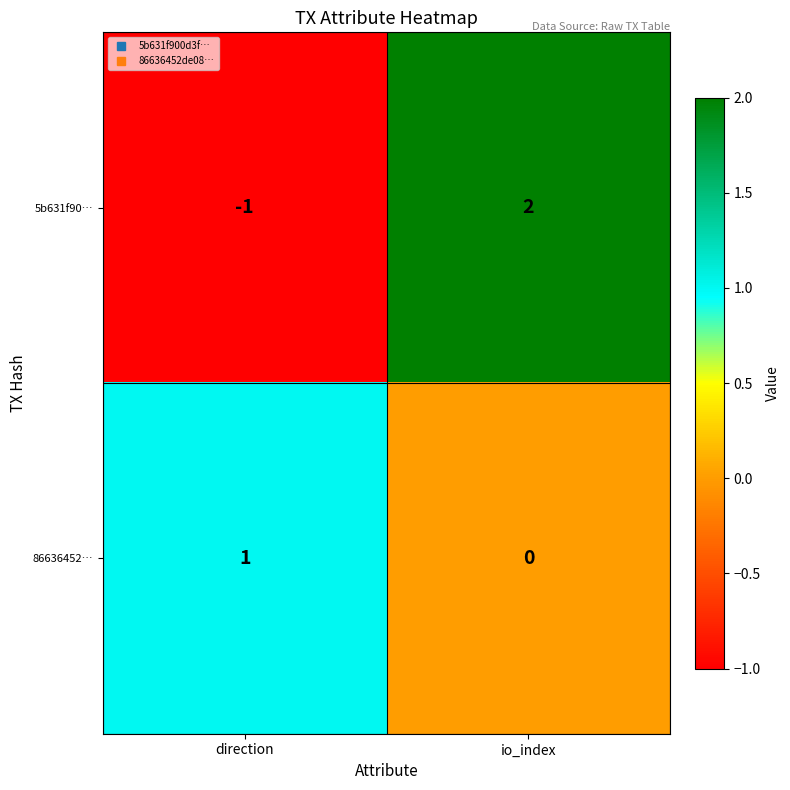

Is the value of 5b631f90… at direction greater than the value of 86636452… at io_index?

No